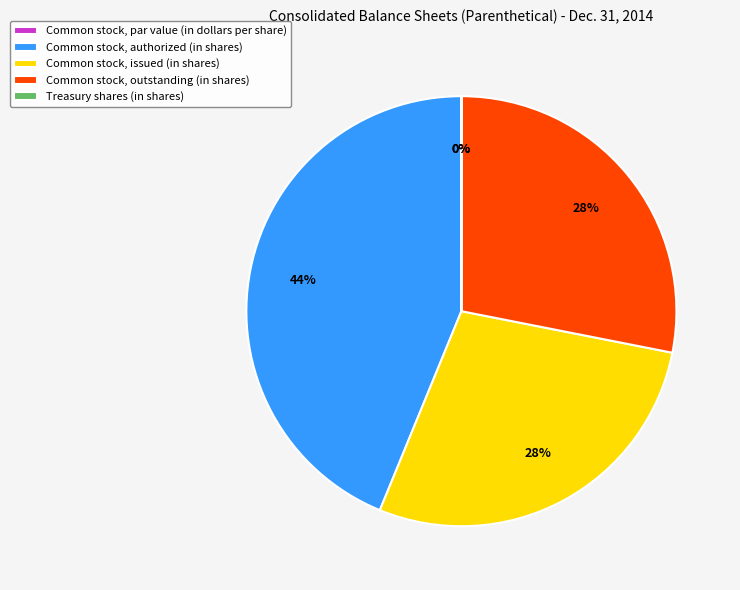

To the nearest percent, what is the difference between the Treasury shares (in shares) and Common stock, outstanding (in shares) slice percentages?

28%